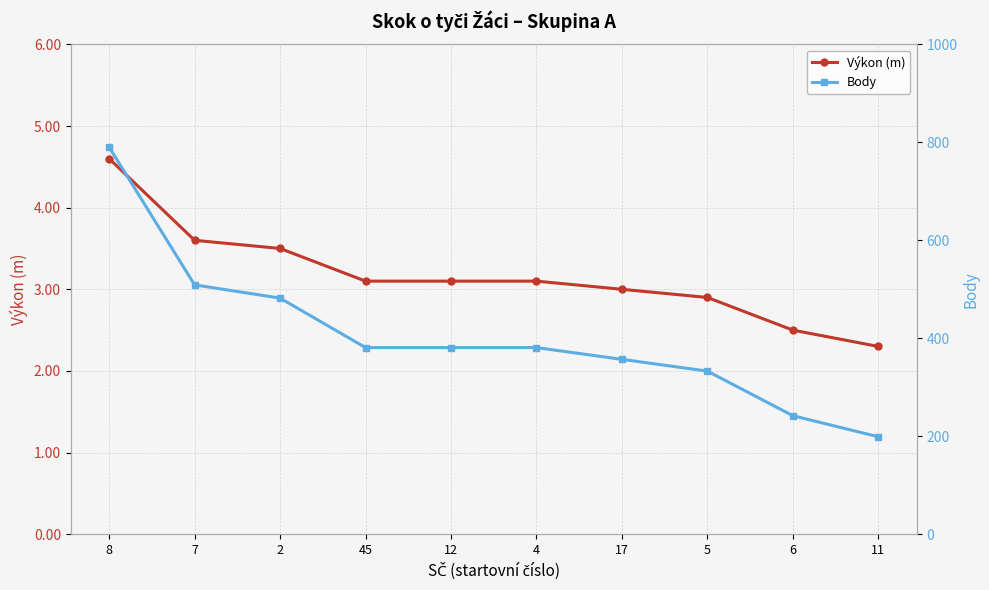

Where is Výkon (m) nearest to the value 3?

17